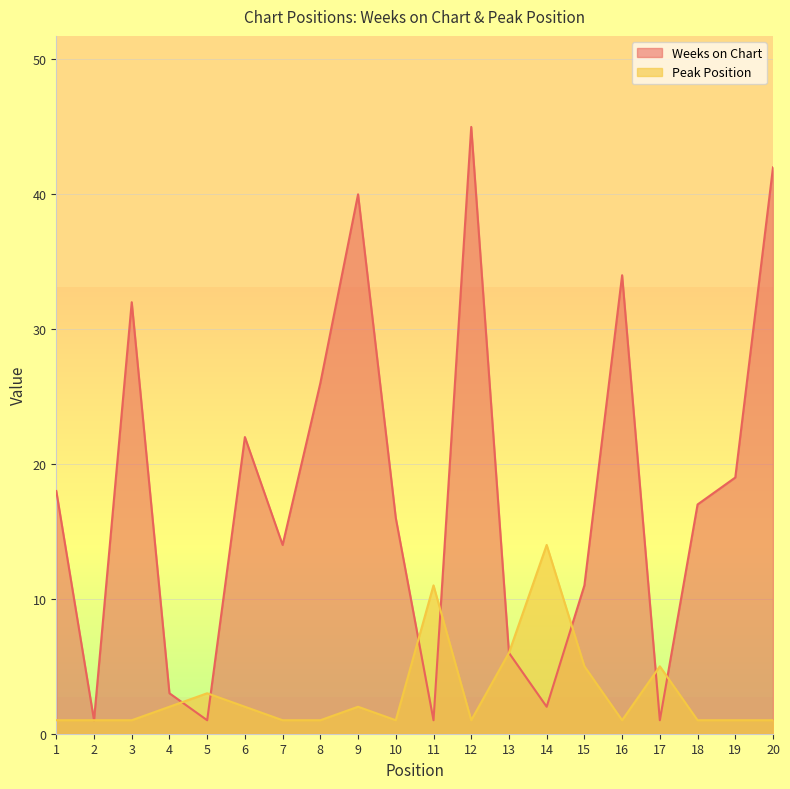

How many data points does each series have?

20